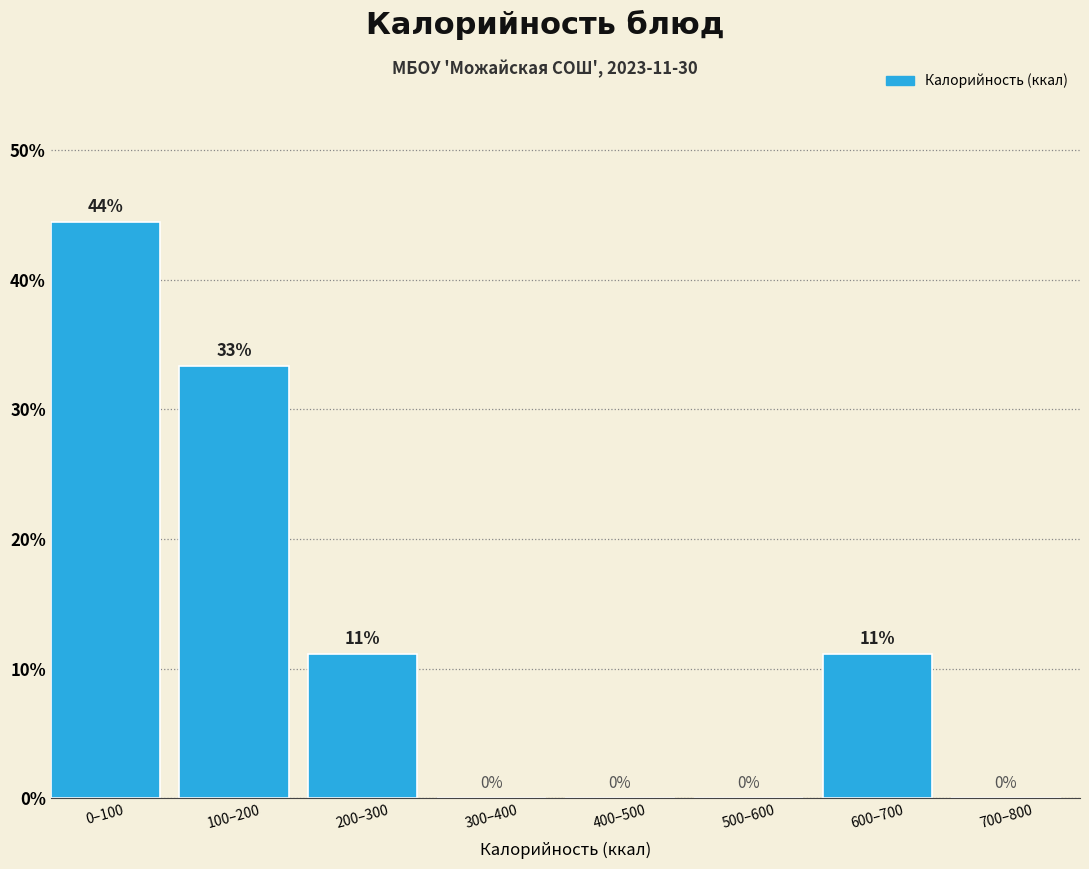

At which label does the data first exceed 11?

0–100